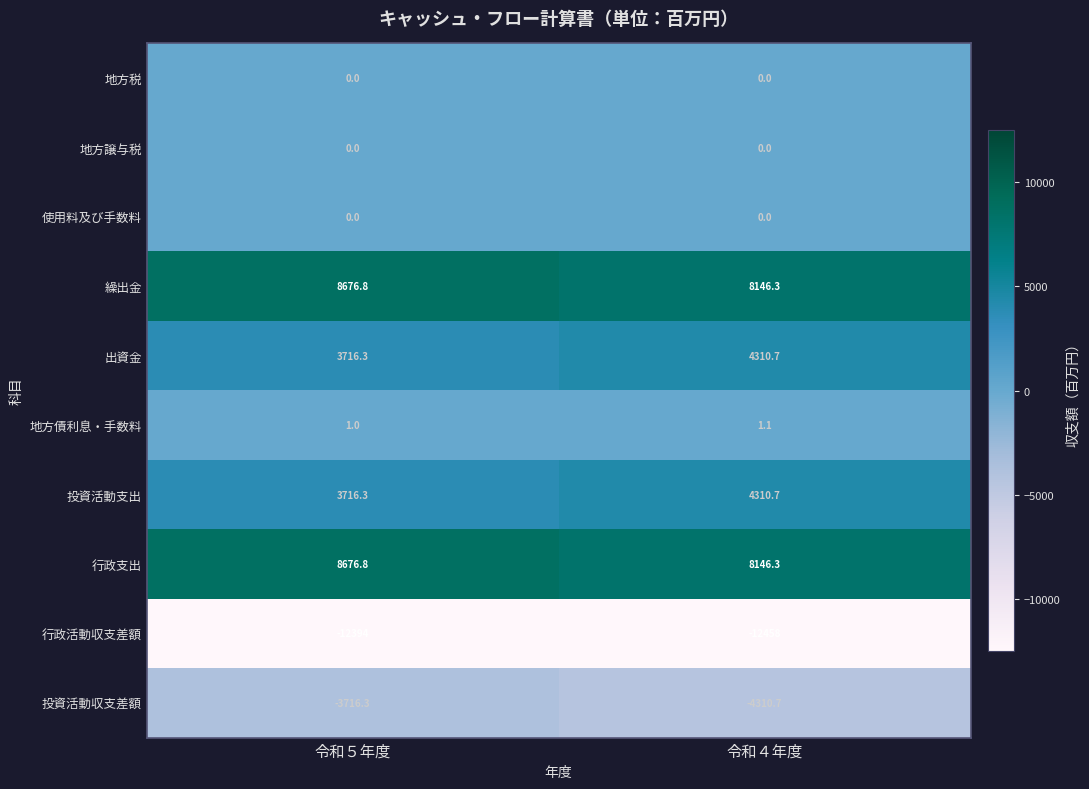

At which label is 投資活動支出 closest to 4013?

令和５年度